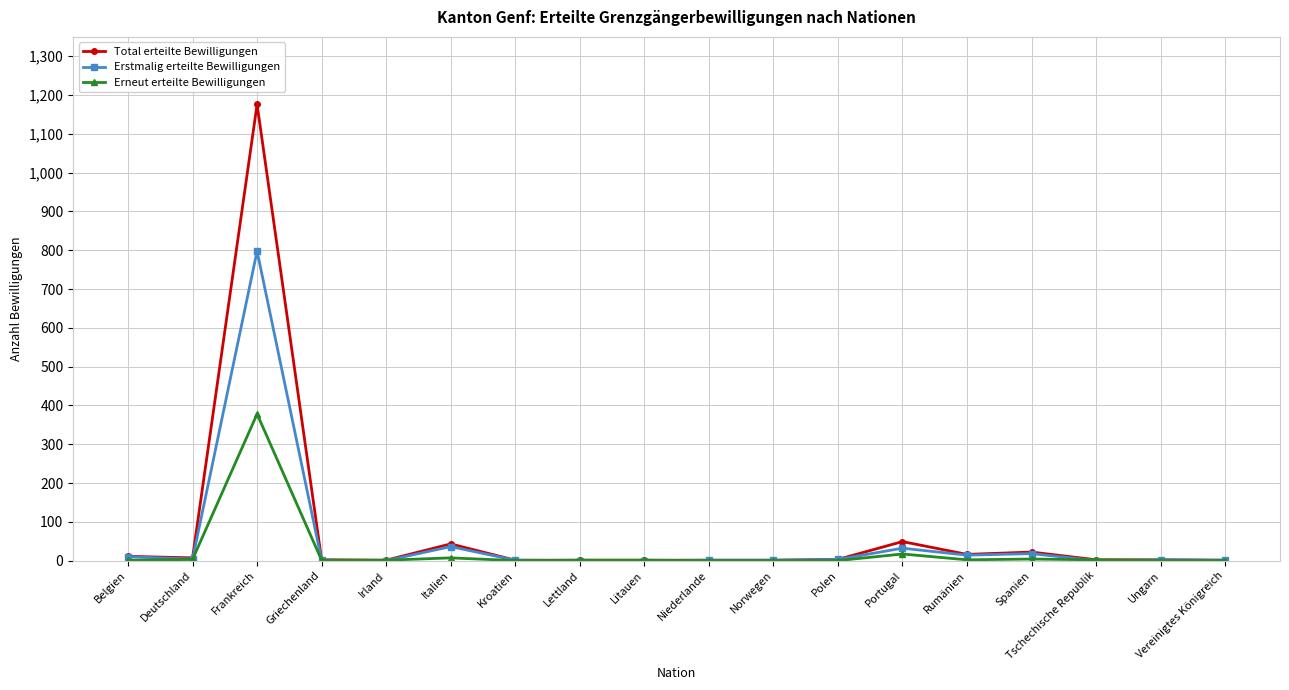

Where is the first local maximum for Erstmalig erteilte Bewilligungen?

Frankreich